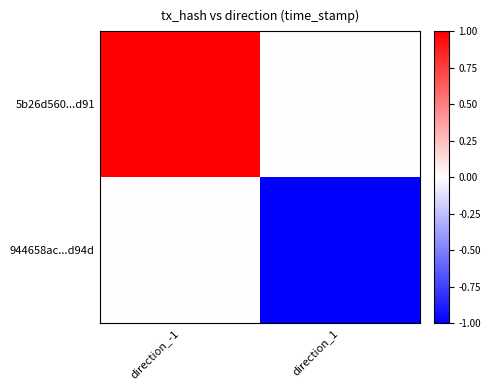

What is the sum of all 5b26d560...d91 values?

1